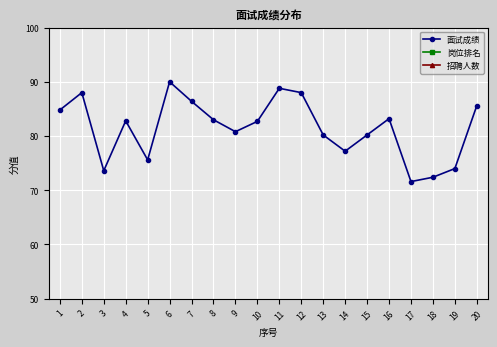

Is it true that 岗位排名 equals 3.4 at 16?

False